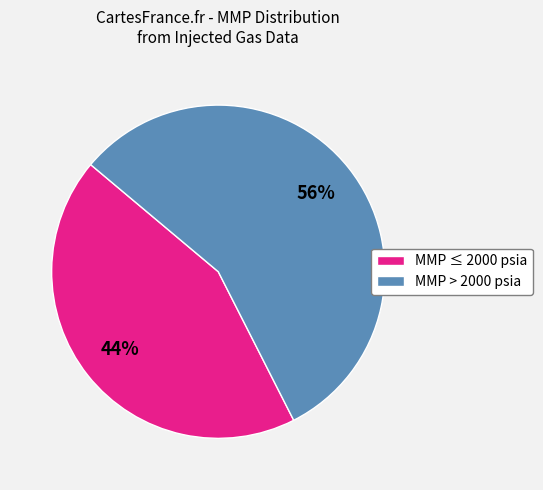

To the nearest percent, what is the average slice percentage?

50%